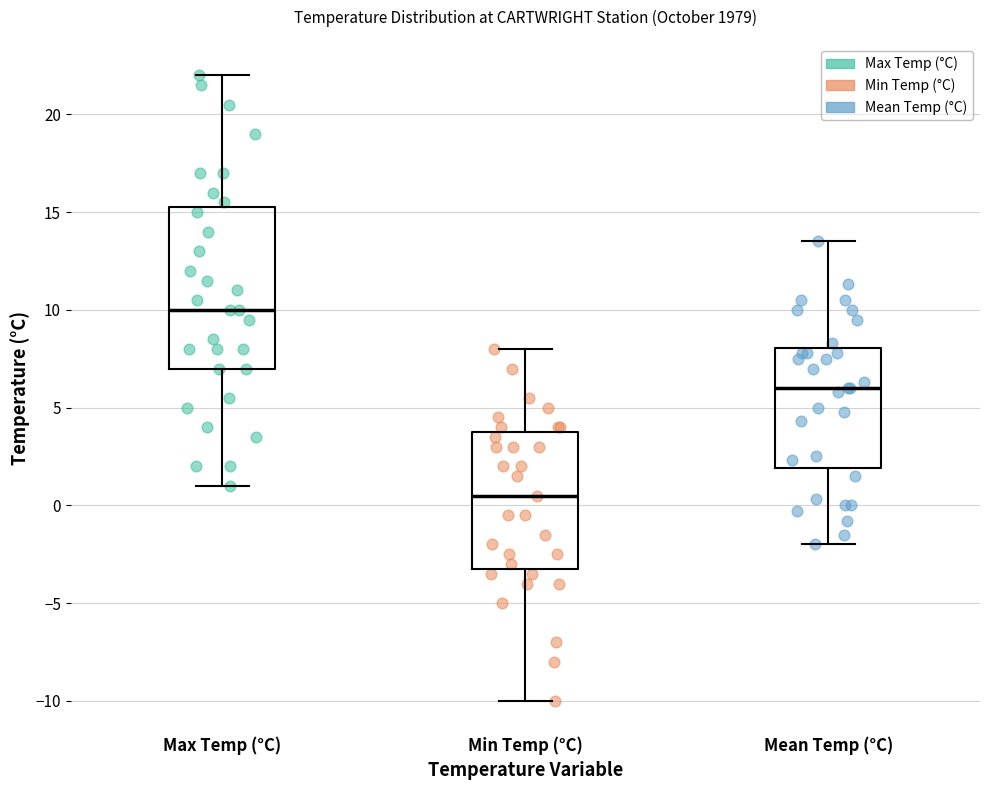

Reading left to right, read every box against the y-axis: the position of its median line, the range the box covers, and the ends of its whiskers. The values are not printed on the chart, so give them approximately, as read against the axis.

Max Temp (°C): median 10.0, box 7.0 to 15.5, whiskers 1.0 to 22.0
Min Temp (°C): median 0.5, box -3.0 to 4.0, whiskers -10.0 to 8.0
Mean Temp (°C): median 6.0, box 2.0 to 8.0, whiskers -2.0 to 13.5